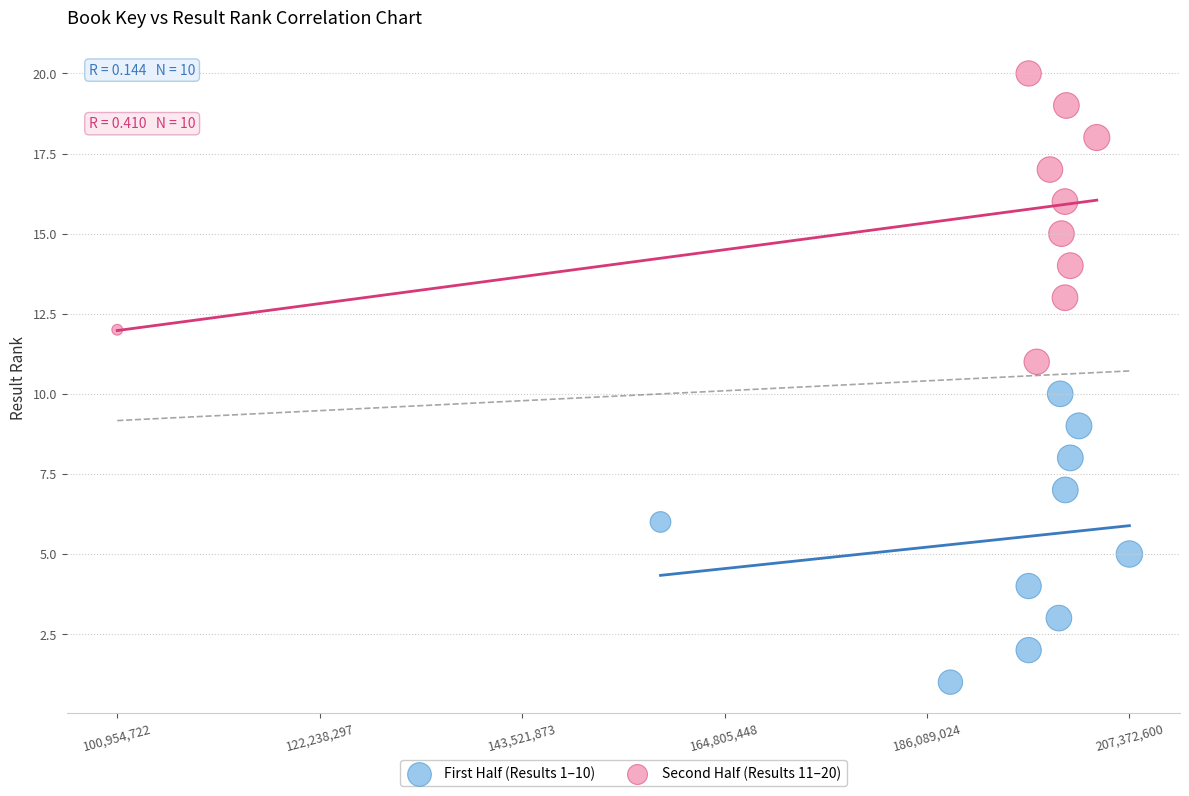

What are all the series names shown in the legend?

First Half (Results 1–10), Second Half (Results 11–20)